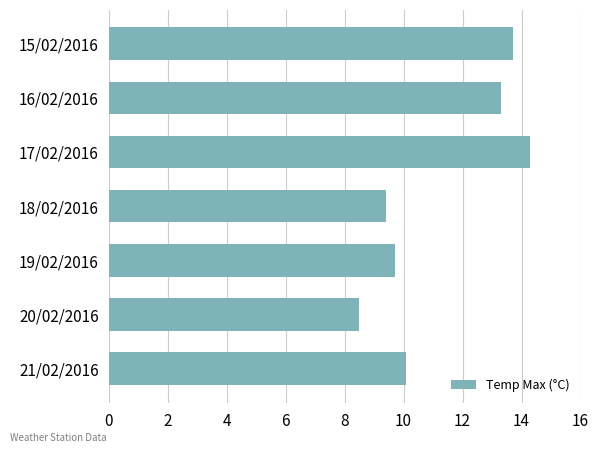

Between 18/02/2016 and 17/02/2016, which is larger?

17/02/2016